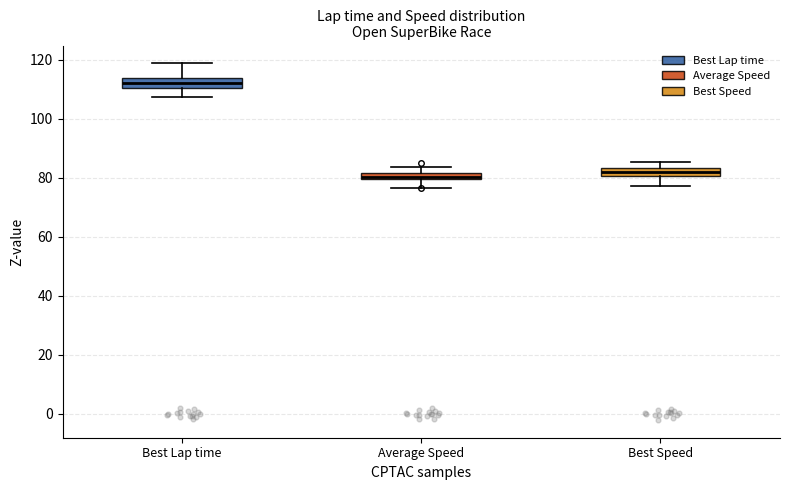

Which box has the highest median line?

Best Lap time